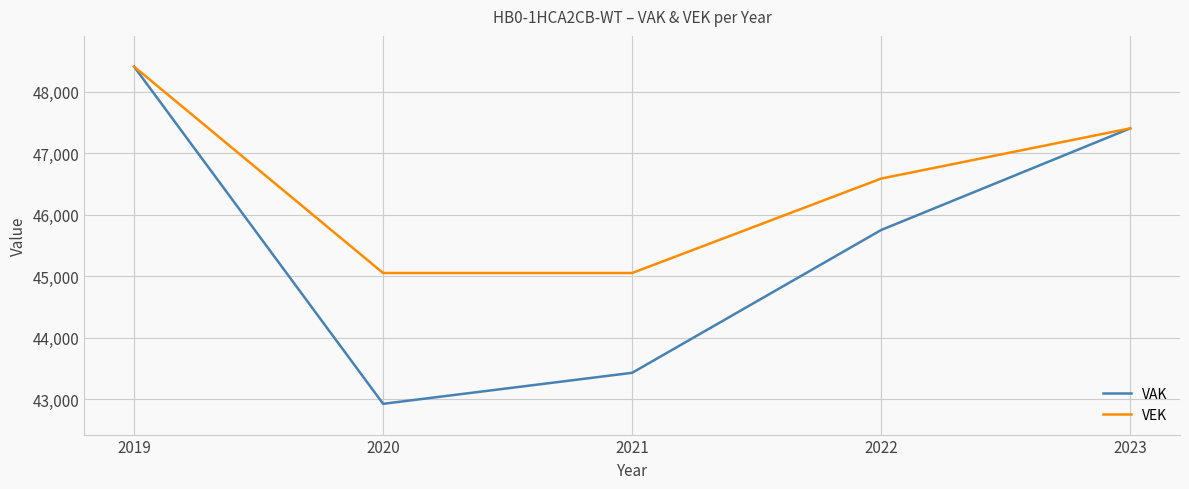

The value of VEK at 2019 is 76071. True or false?

False